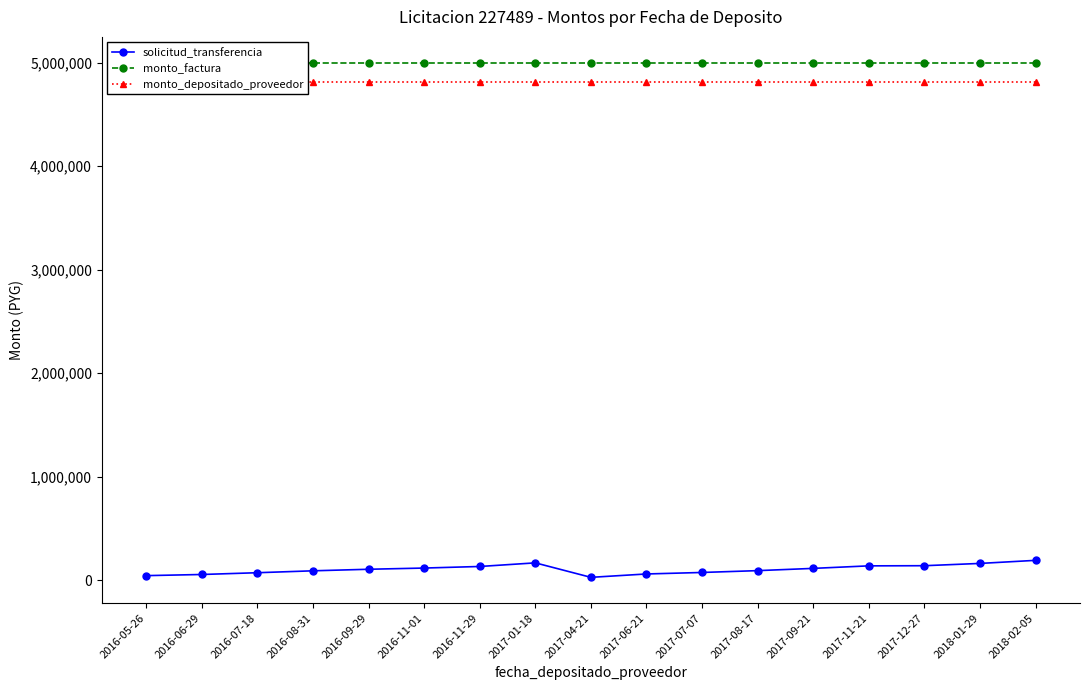

True or false: monto_depositado_proveedor and monto_factura cross at least once.

False